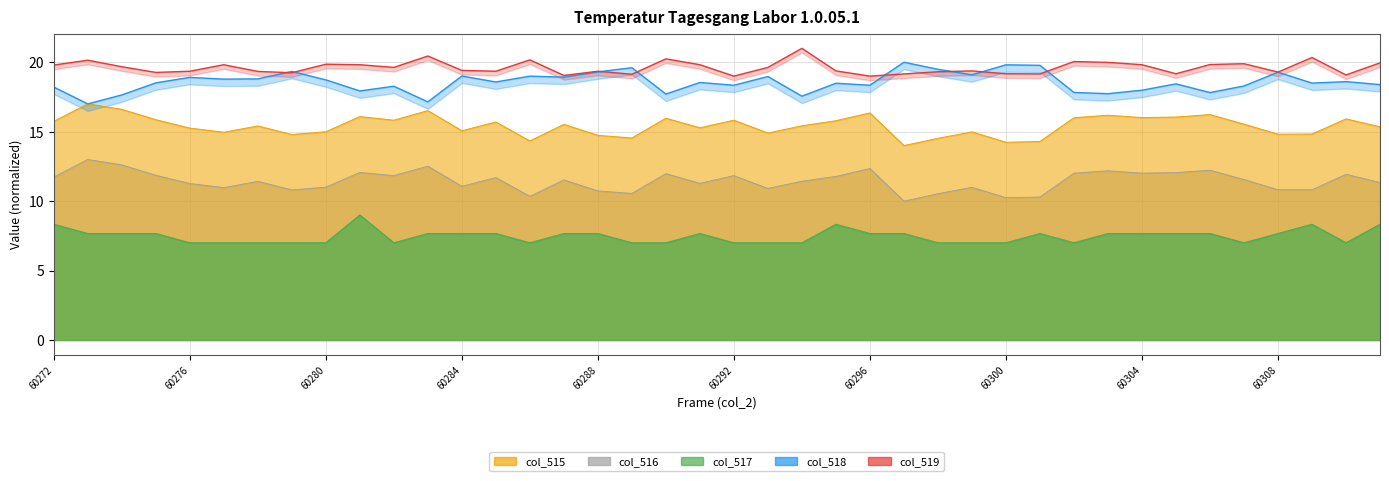

True or false: col_518 has a value of 18.3 at 60296.

True